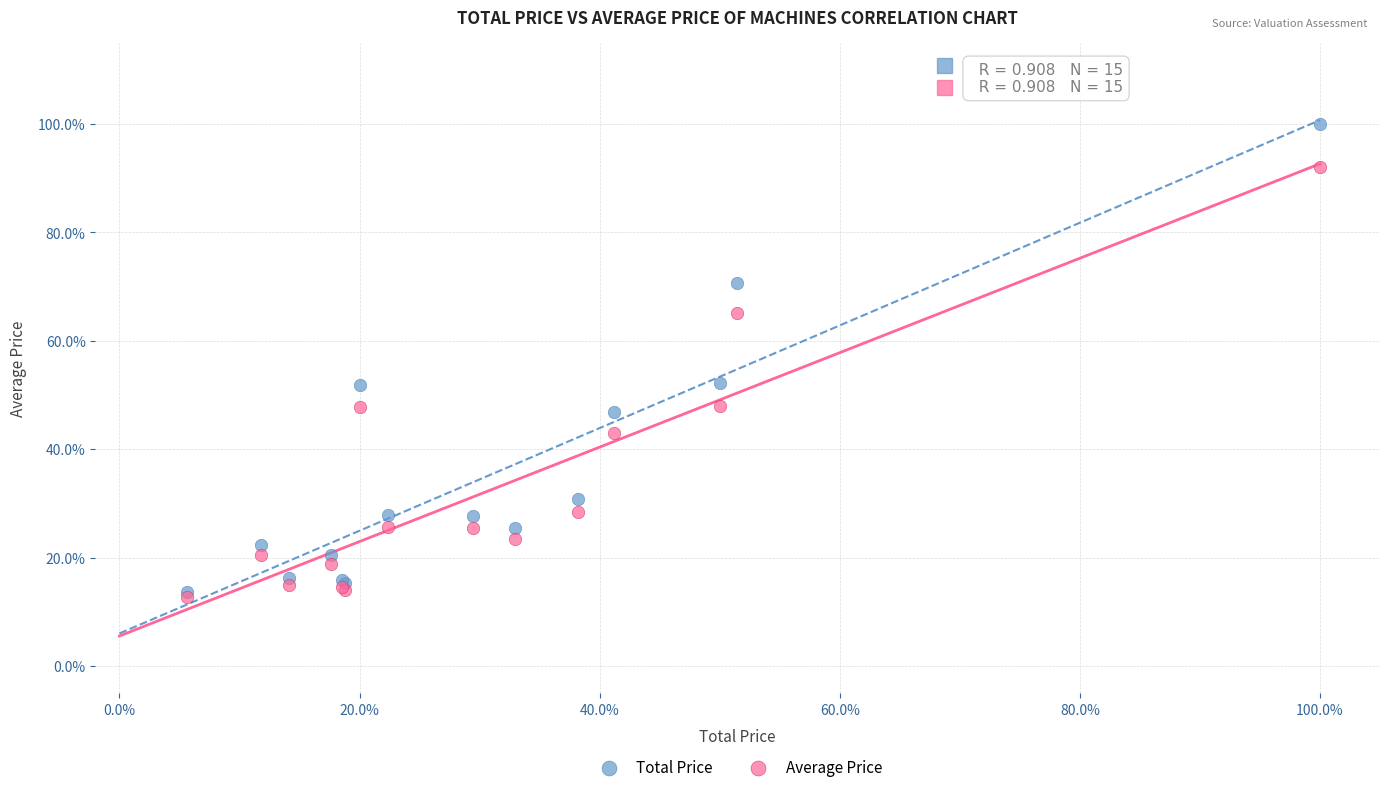

What are all the series names shown in the legend?

Total Price, Average Price